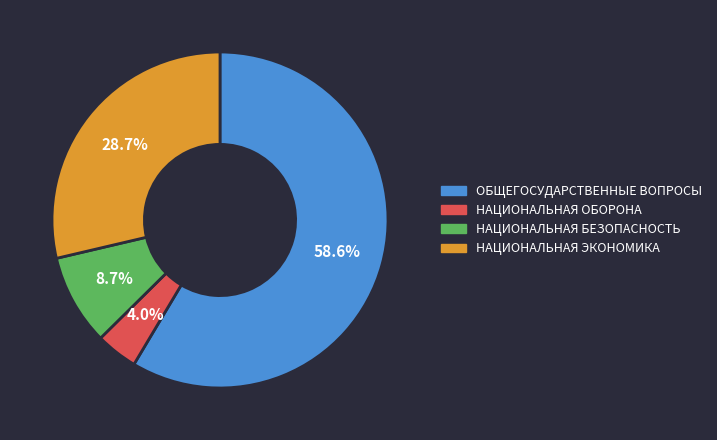

Is there any slice that represents more than half of the pie?

Yes